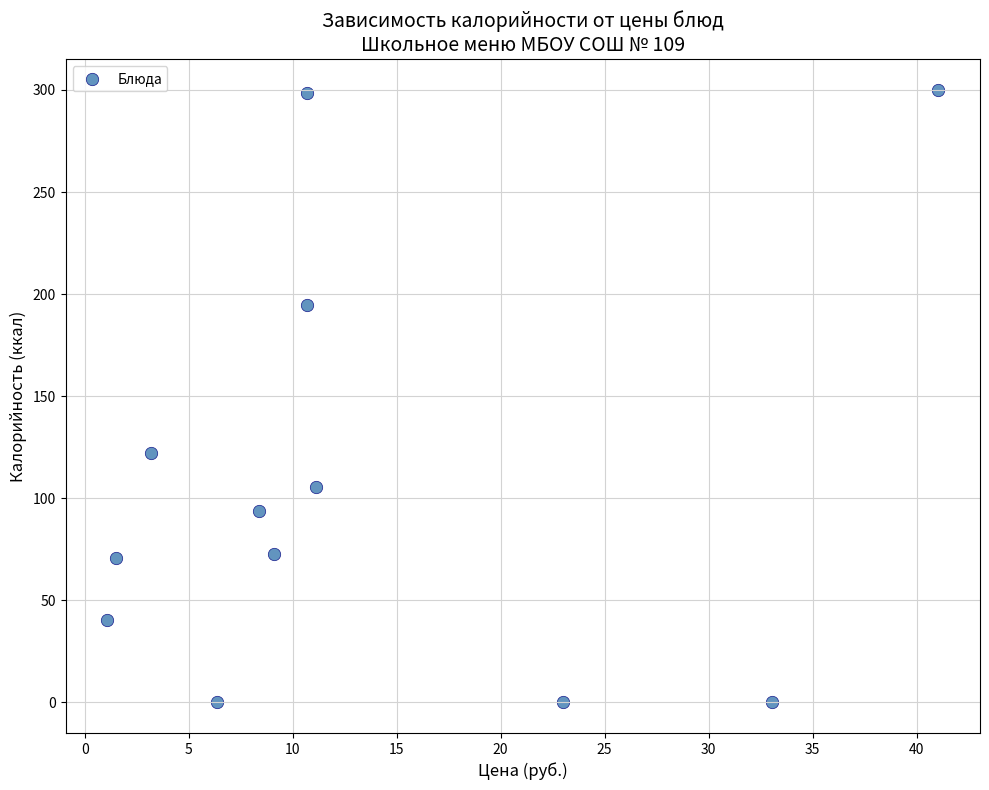

What is the range of Y values (max minus min)?

300.0